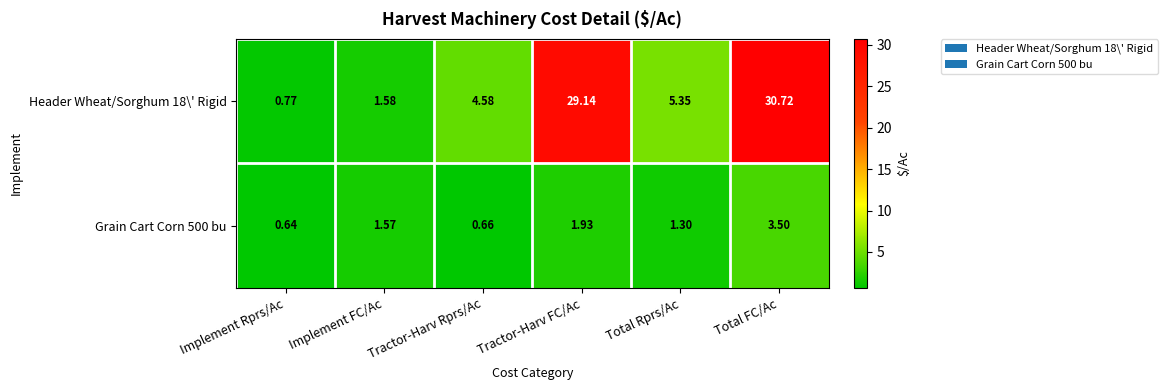

Which series has the widest spread of values?

Header Wheat/Sorghum 18\' Rigid